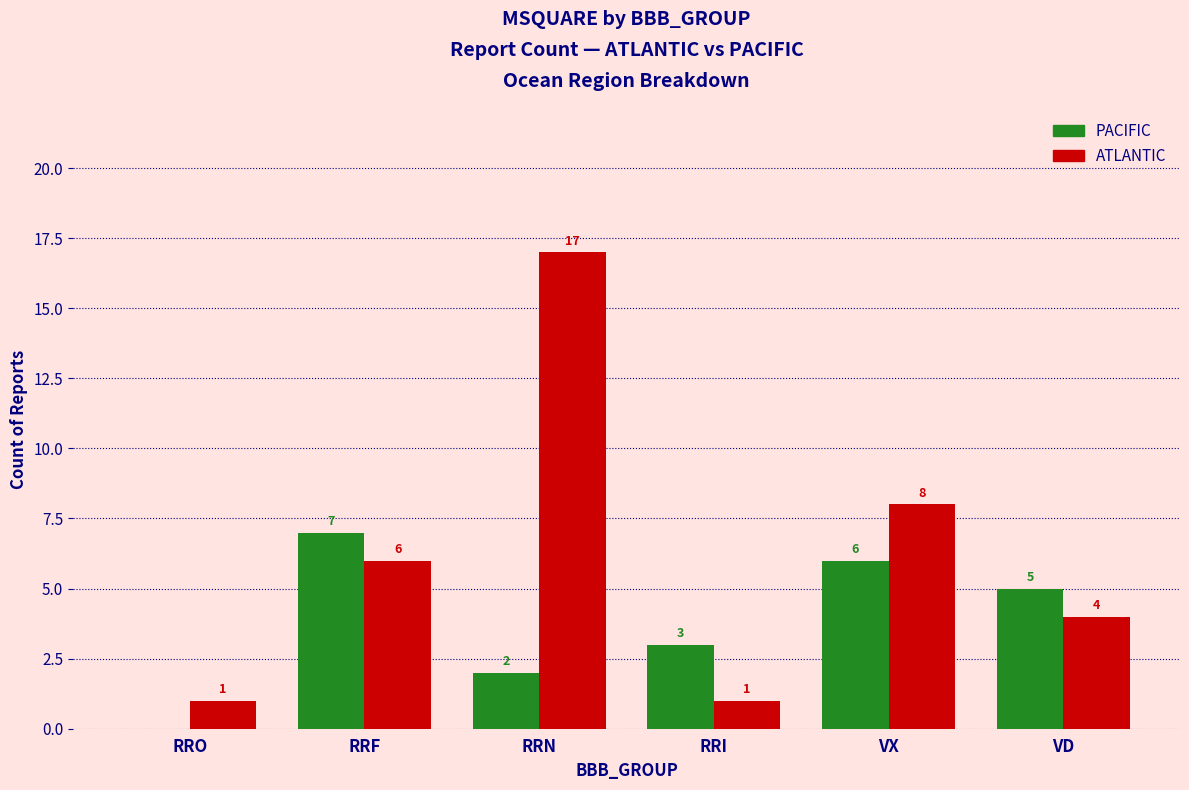

How many PACIFIC values are between 2 and 6?

4